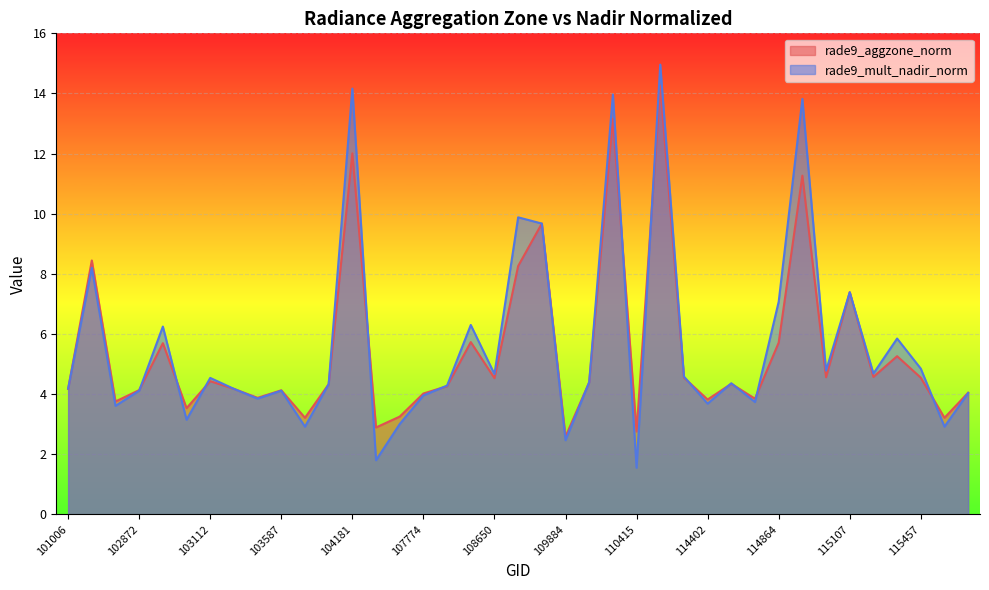

What is the minimum value for rade9_mult_nadir_norm?

1.6